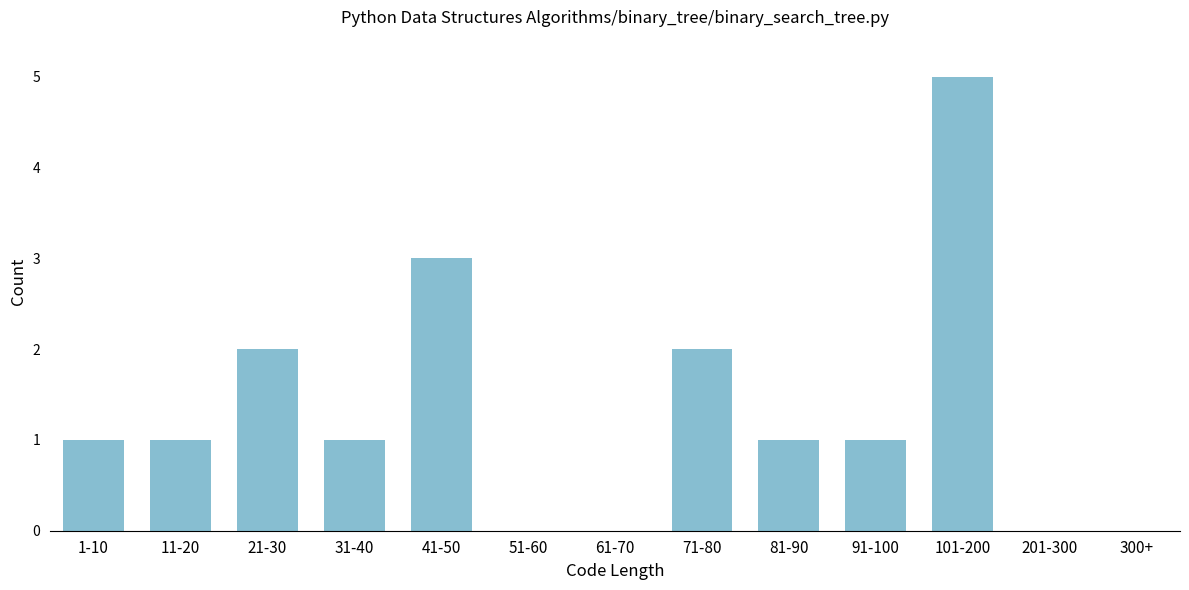

Reading left to right, list all the values displayed in this chart.

1-10=1	11-20=1	21-30=2	31-40=1	41-50=3	51-60=0	61-70=0	71-80=2	81-90=1	91-100=1	101-200=5	201-300=0	300+=0